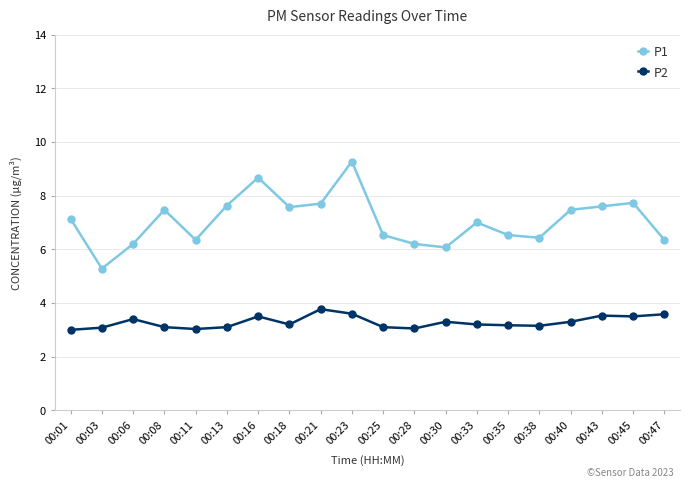

What are all the series names shown in the legend?

P1, P2